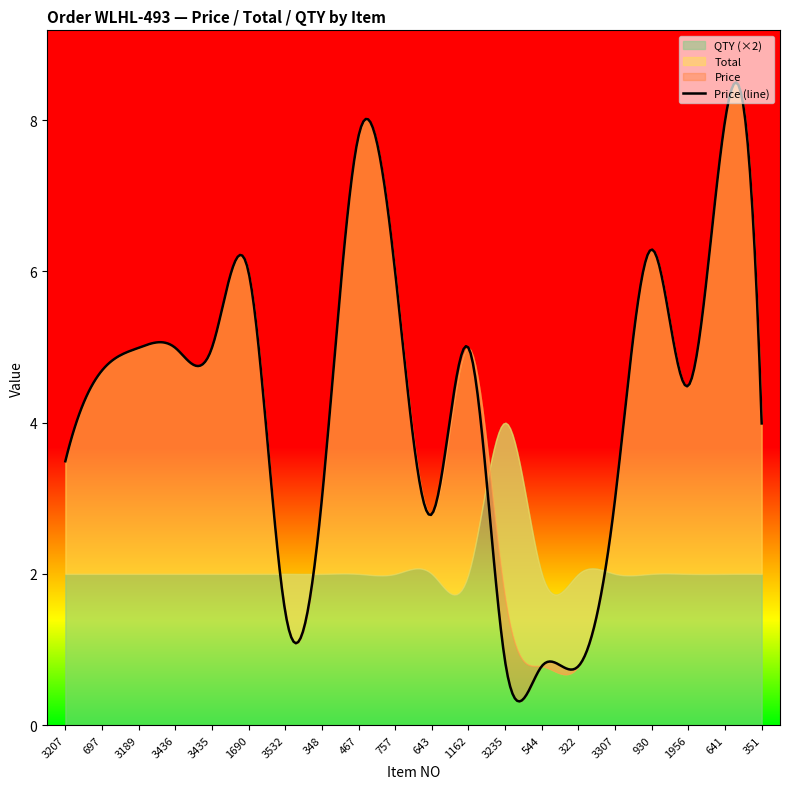

Which has a higher value, 1956 or 3307?

1956